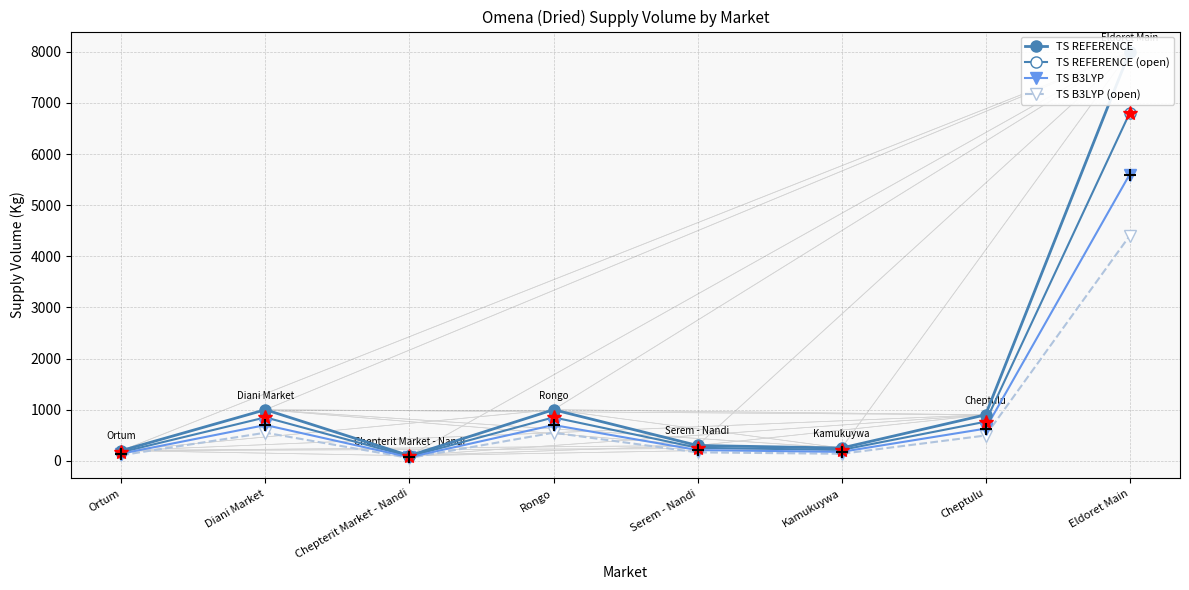

At which label does TS REFERENCE (open) first exceed 765?

Diani Market